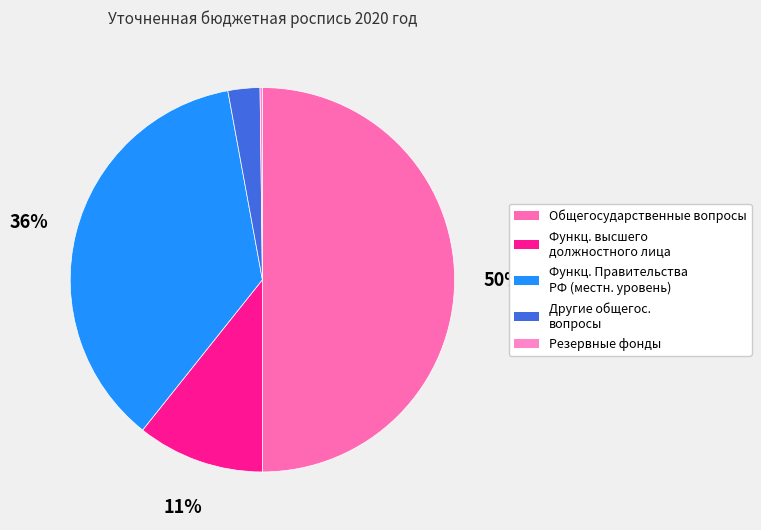

How many segments does this pie chart have?

5